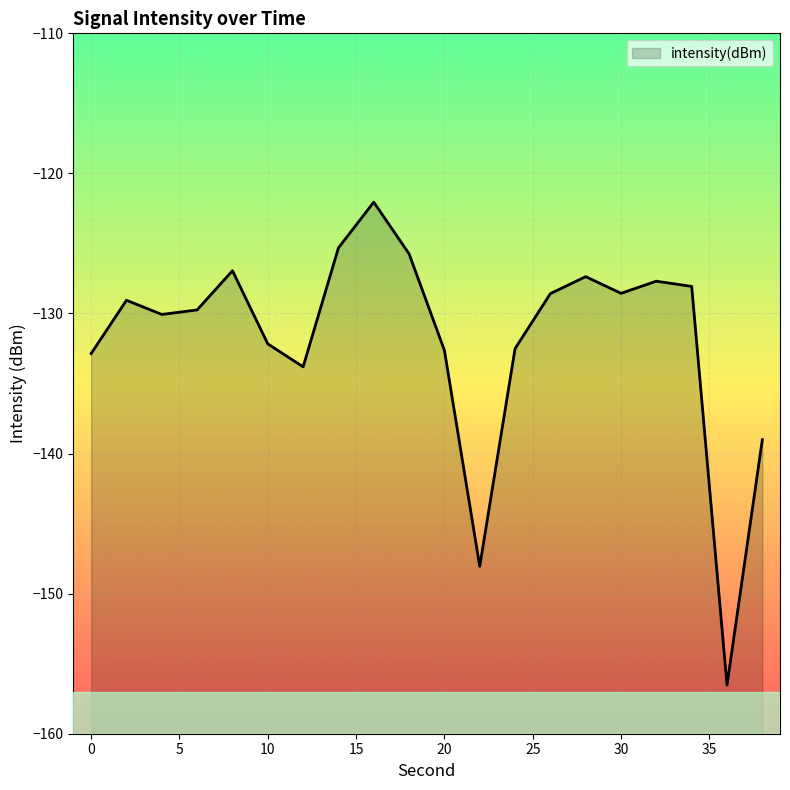

The chart shows a value of -148.1 at 22. True or false?

True